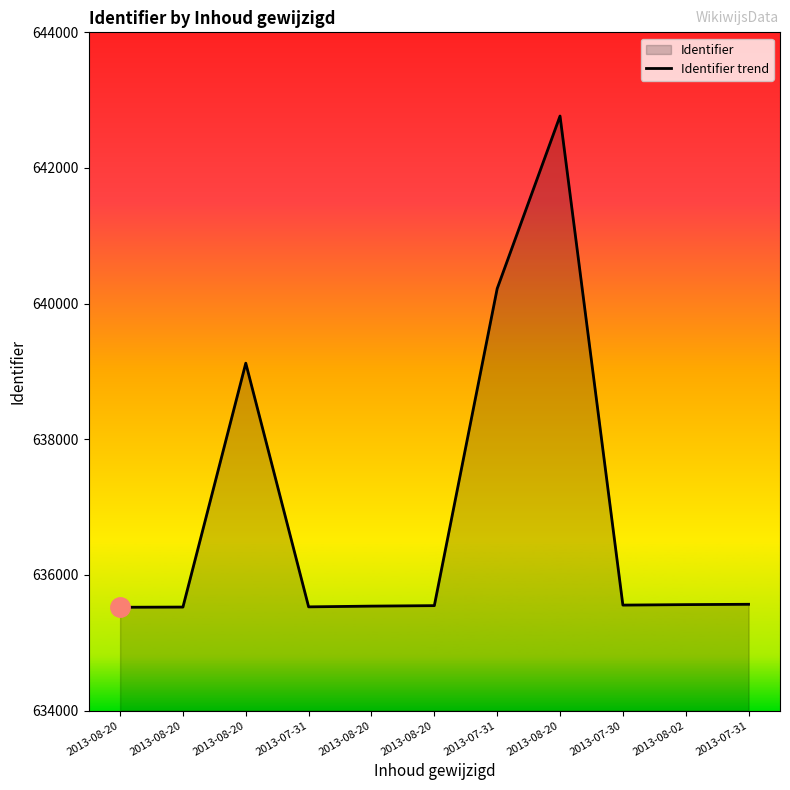

What is the minimum value shown in the chart?

635523